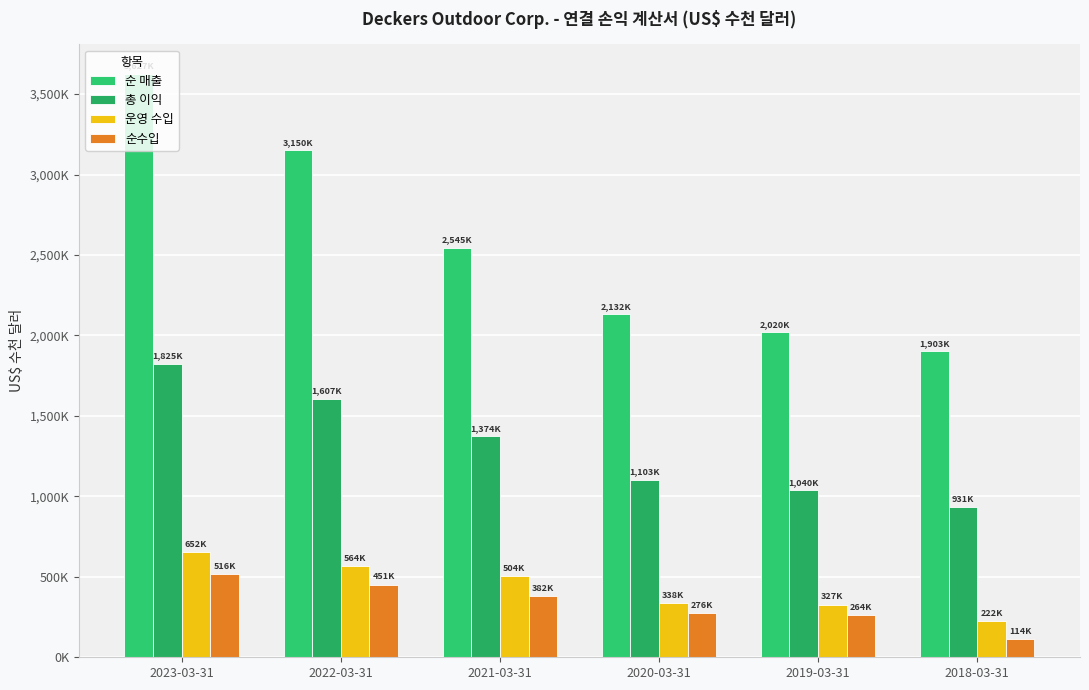

Does the chart contain any negative values?

No